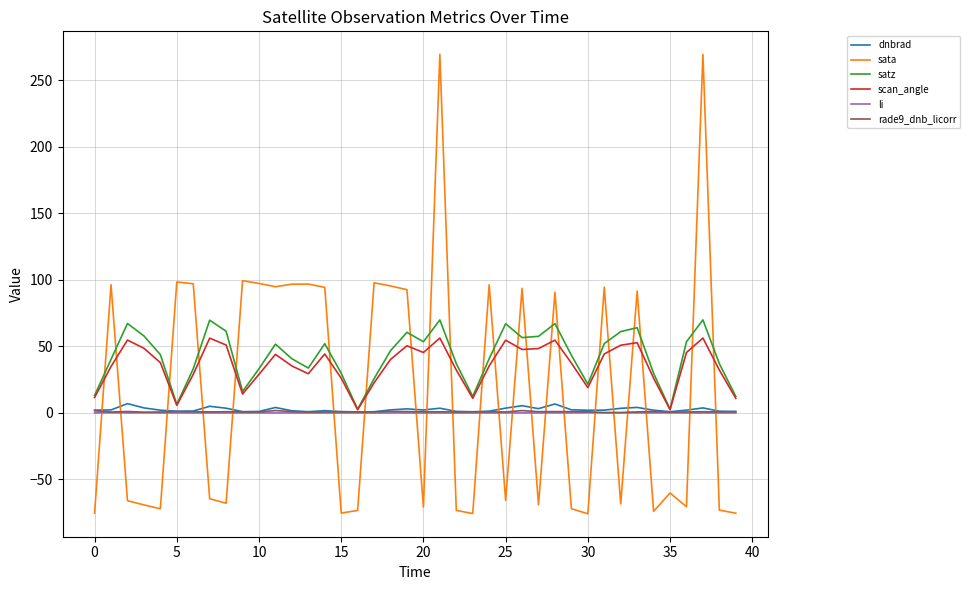

What is the smallest value displayed?

-75.7